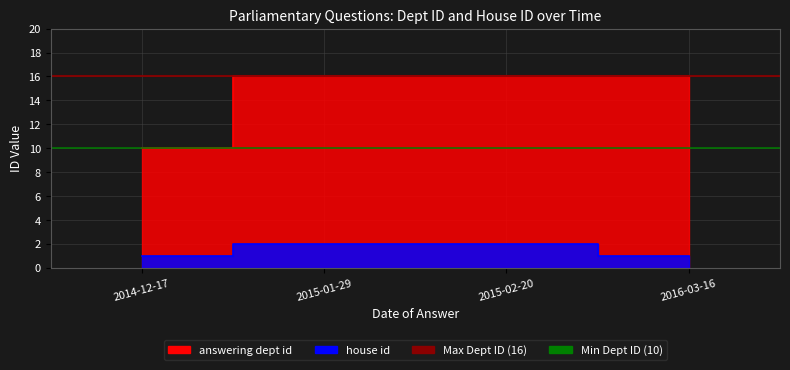

What is the maximum value shown in the chart?

16